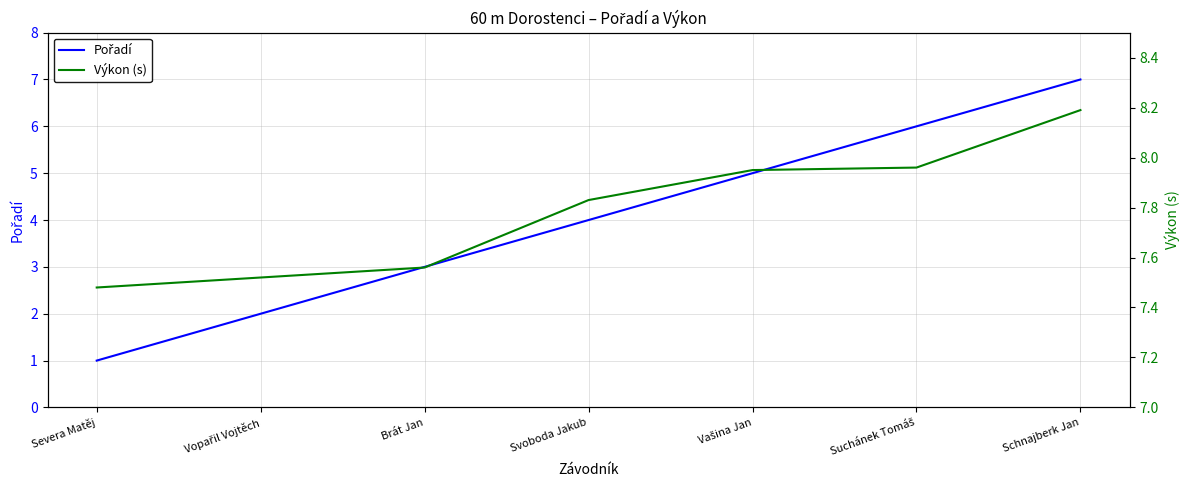

What is the spread (max minus min) of values at Suchánek Tomáš?

2.0